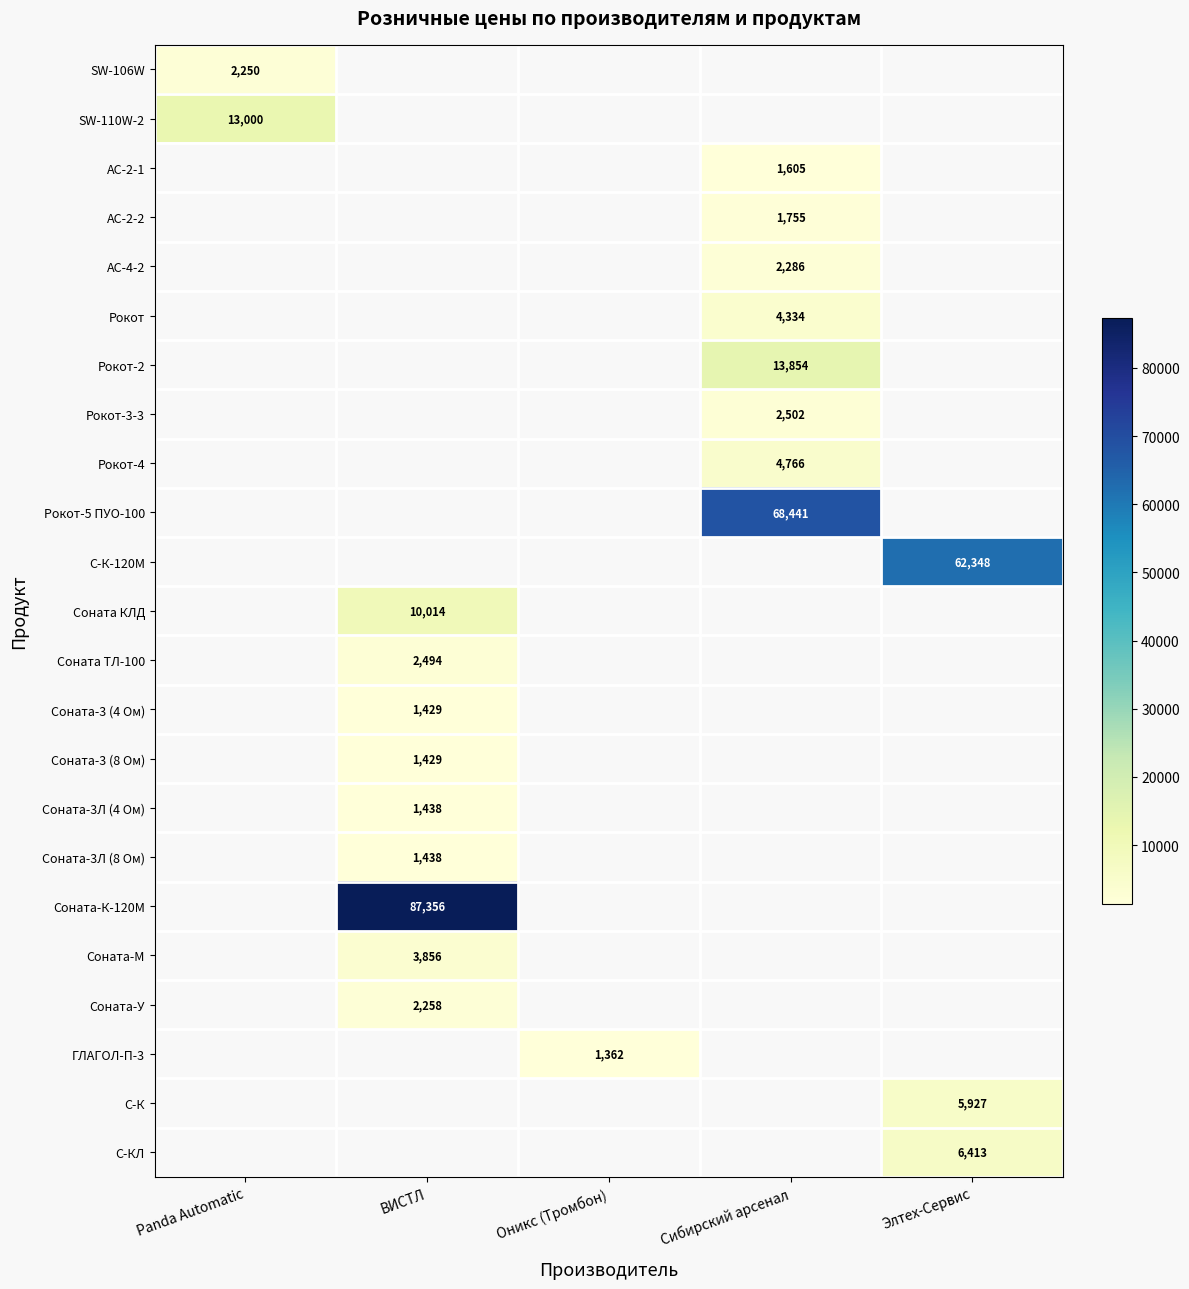

The value of Соната-У at ВИСТЛ is 2258. True or false?

True